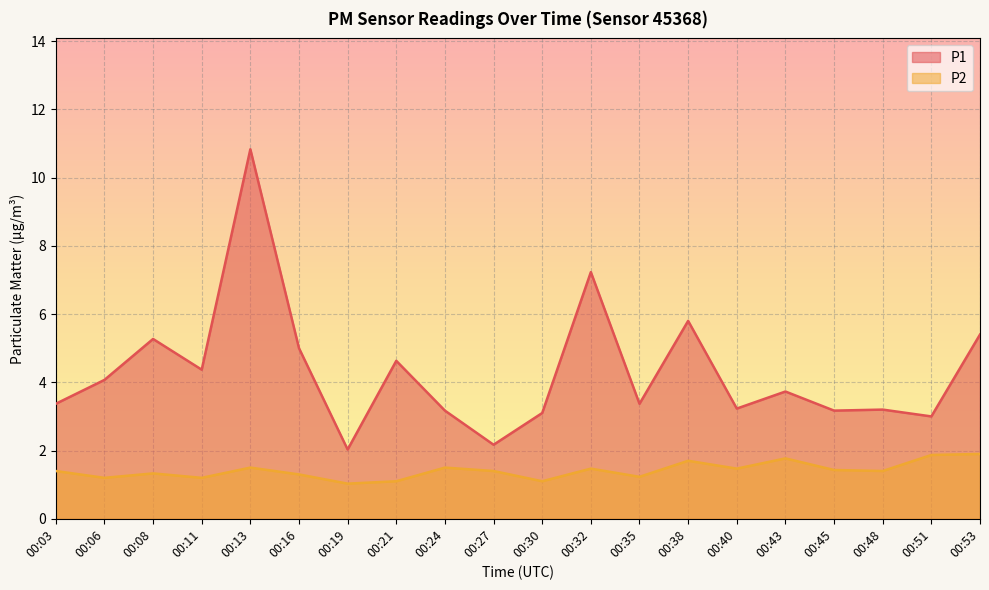

Where is the first local maximum for P1?

00:08